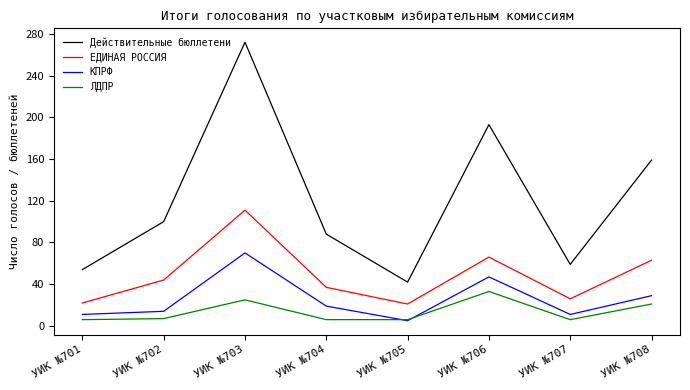

Is it true that КПРФ equals 11 at УИК №701?

True